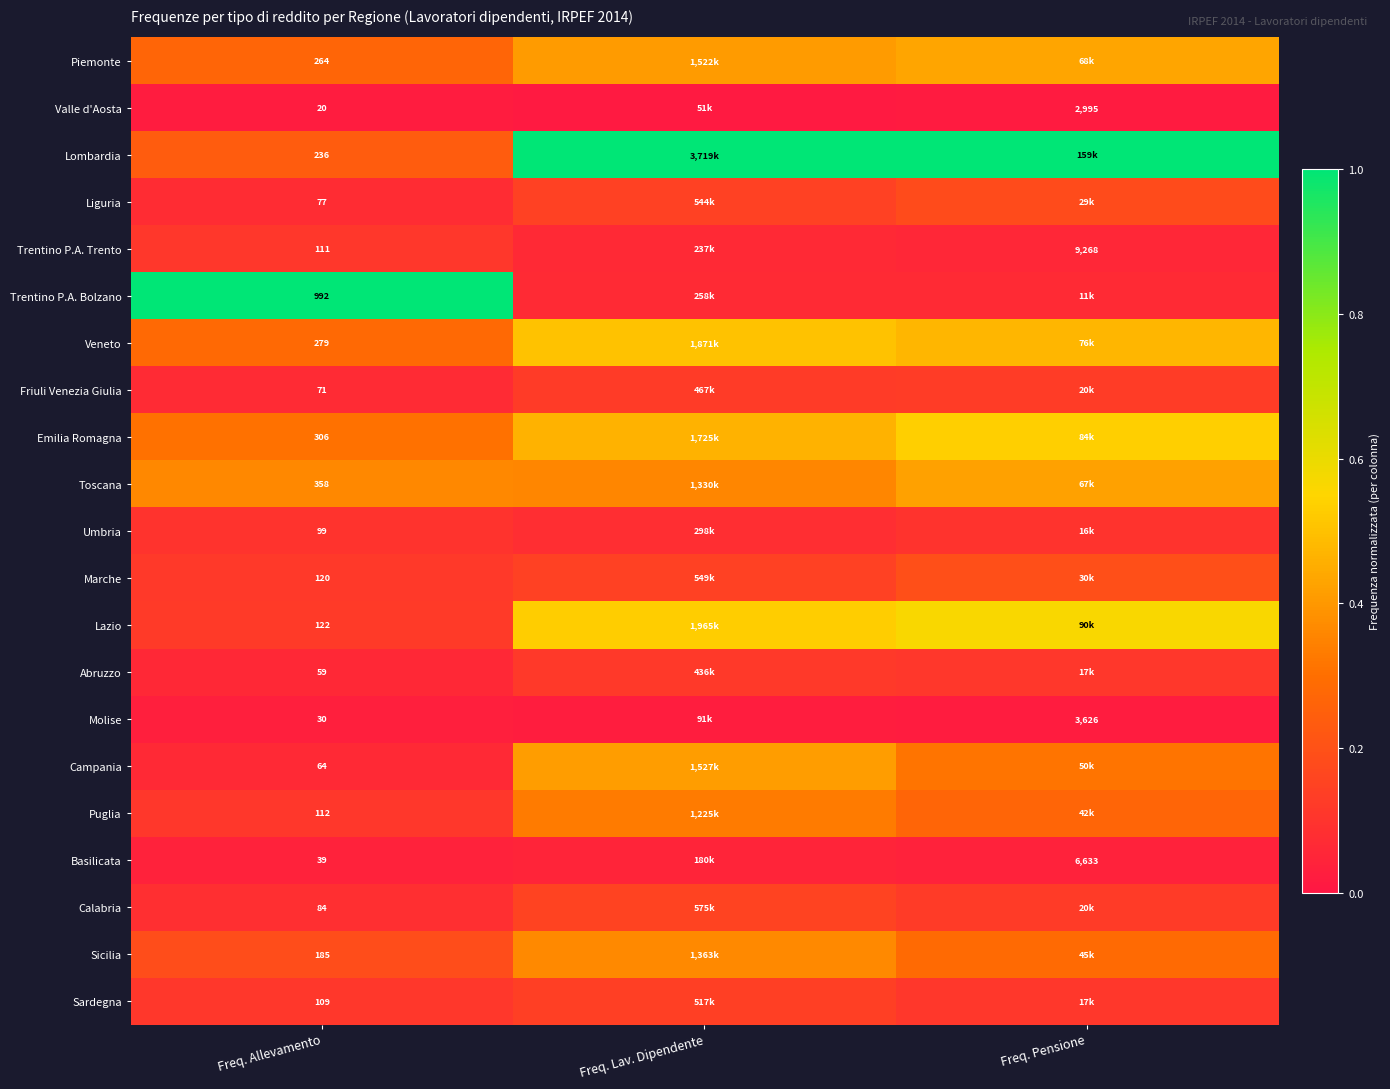

What is the total value across all series at Freq. Allevamento?

3737.0